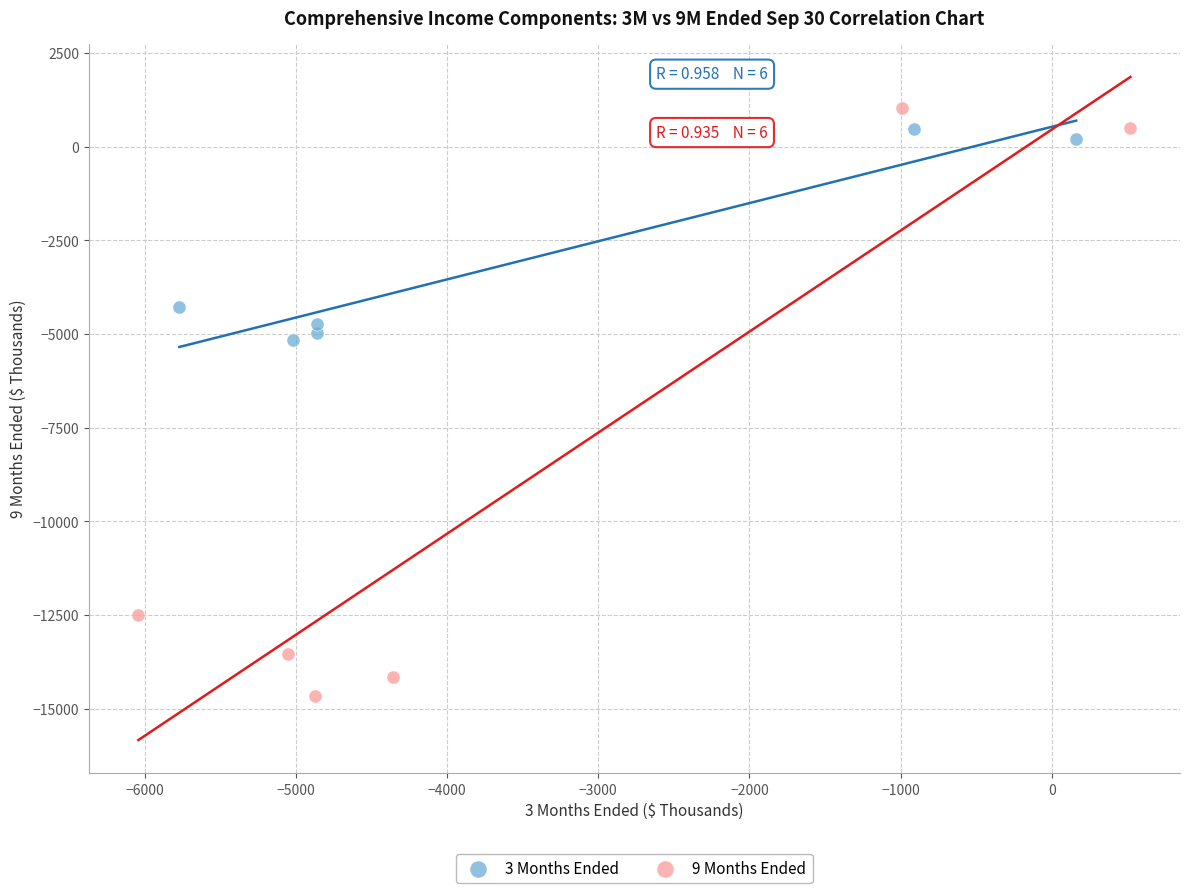

What are all the series names shown in the legend?

3 Months Ended, 9 Months Ended